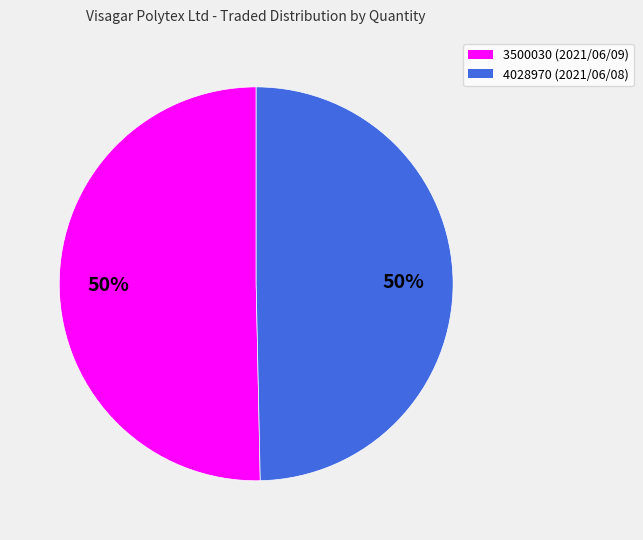

Which category has the biggest portion of the pie?

3500030